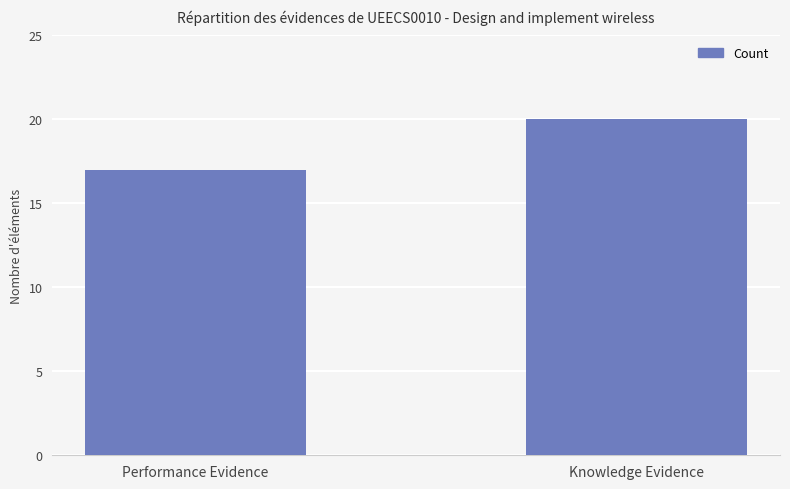

Reading left to right, list all the values displayed in this chart.

17	20